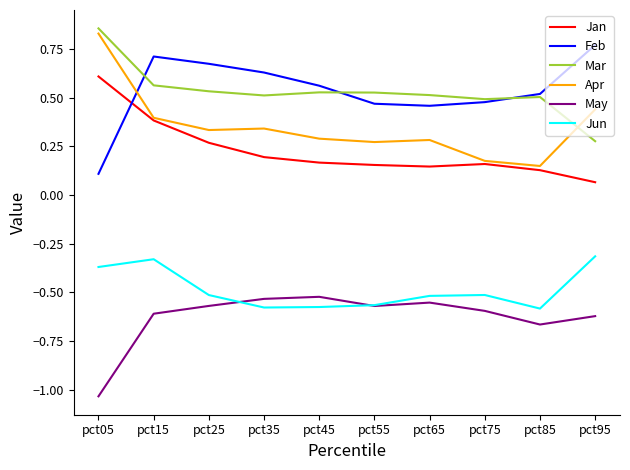

Which series changed the most between pct25 and pct35?

Jan